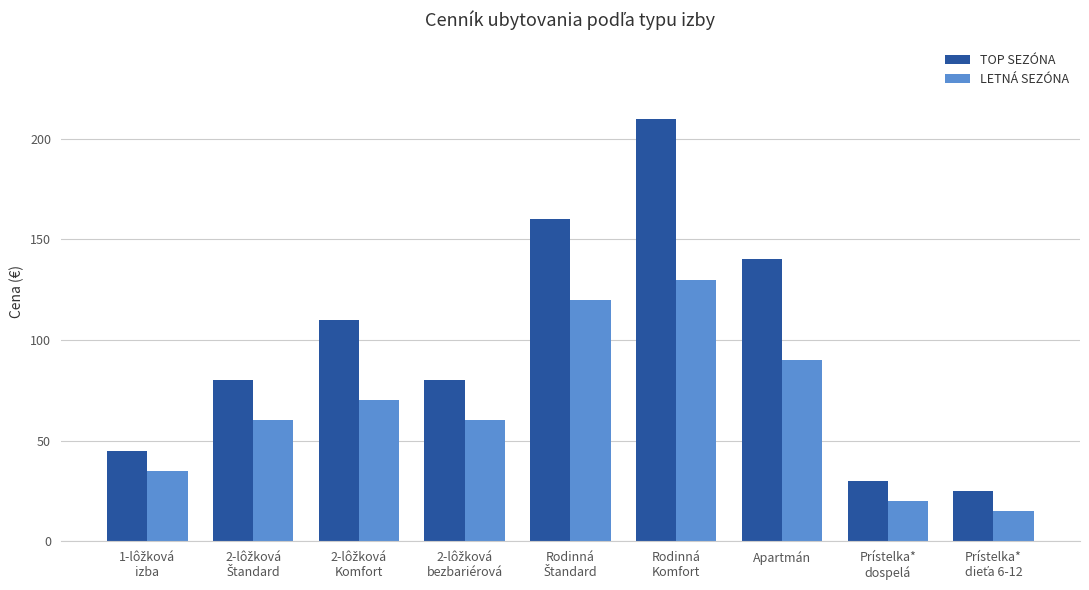

What is the sum of all TOP SEZÓNA values?

880